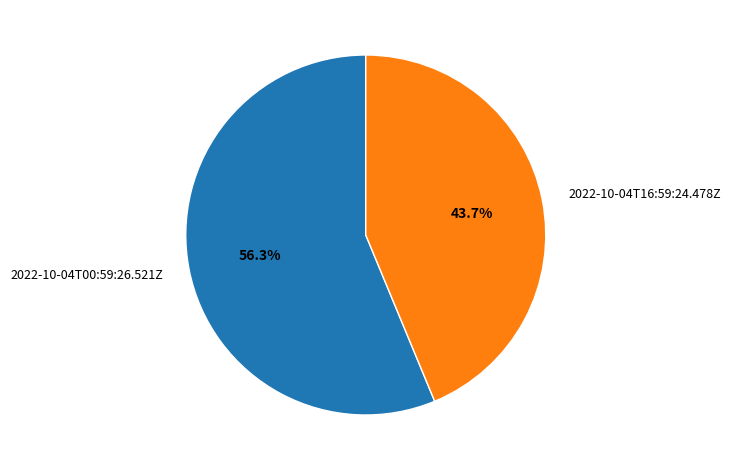

Which slice is the largest?

2022-10-04T00:59:26.521Z